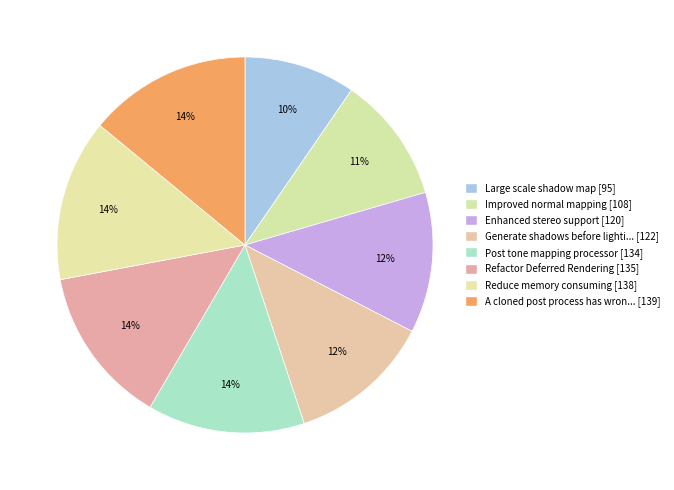

Count the number of slices in the pie.

8